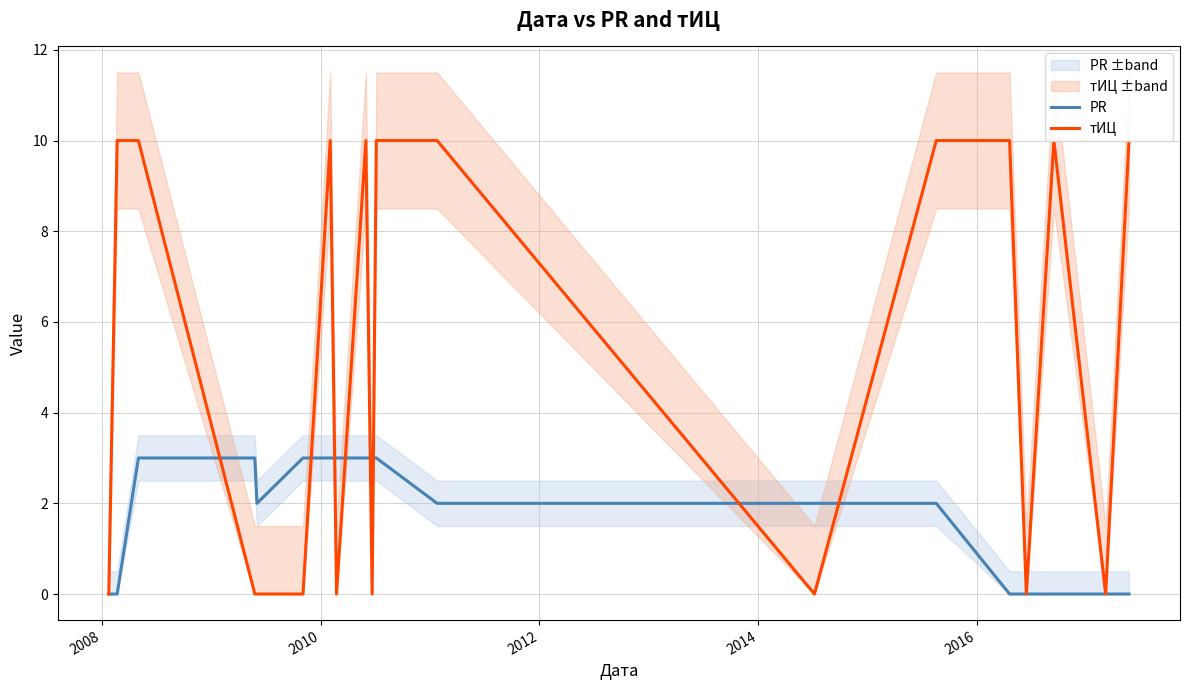

What is the highest value of the PR series?

3